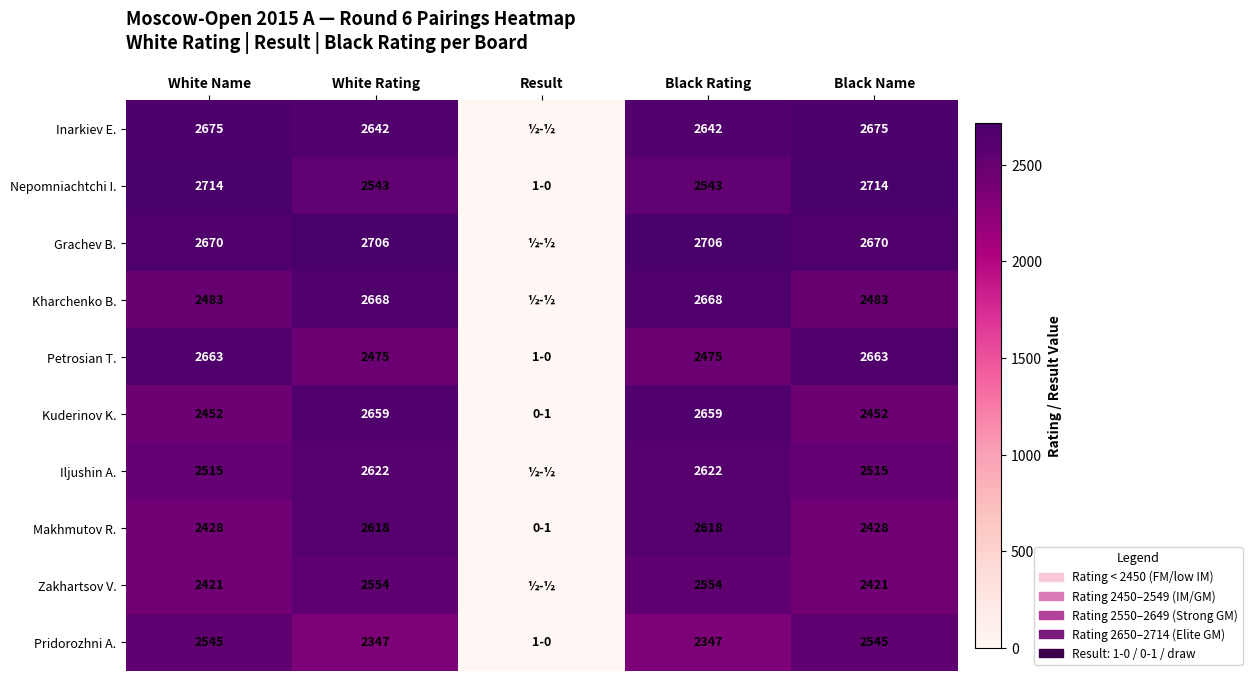

What is the difference between the Pridorozhni A. values at Black Name and Black Rating?

198.0